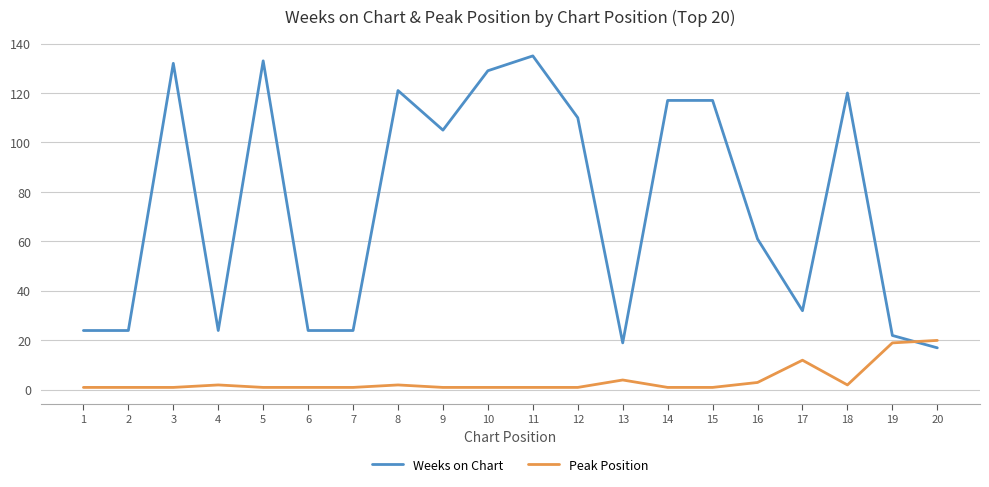

The value of Weeks on Chart at 11 is 193. True or false?

False